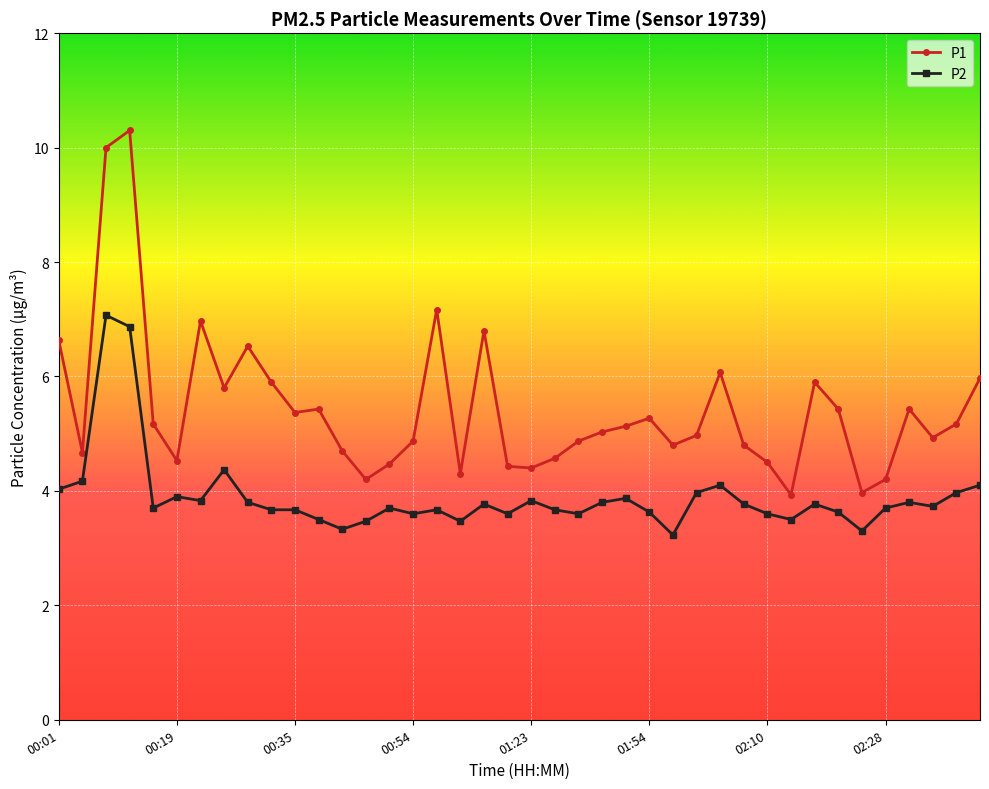

Count the number of data series in this chart.

2